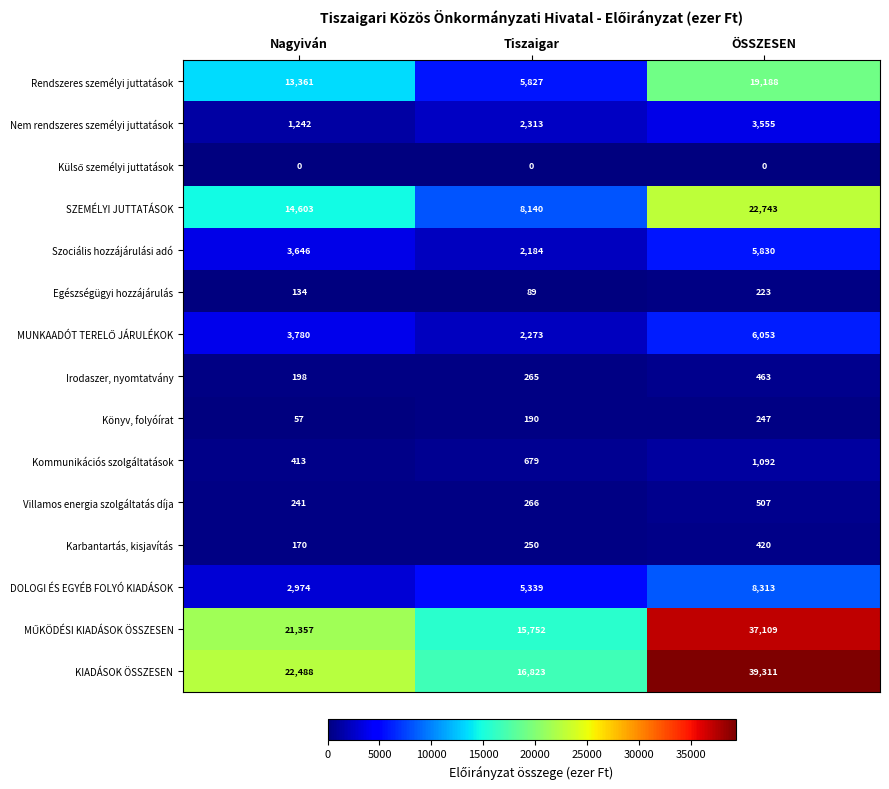

Where is Villamos energia szolgáltatás díja nearest to the value 374?

Tiszaigar